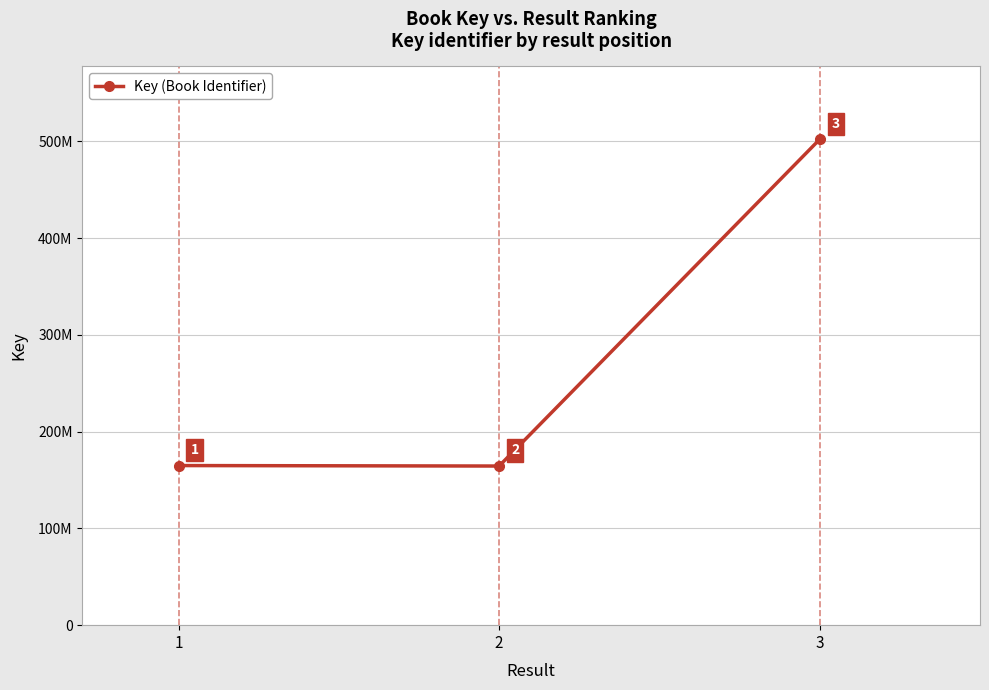

Does the chart have visible grid lines?

Yes